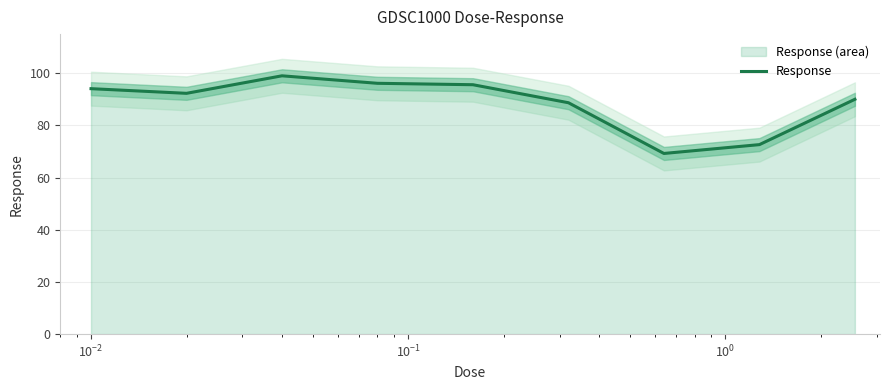

What is the highest value of the Response series?

99.0